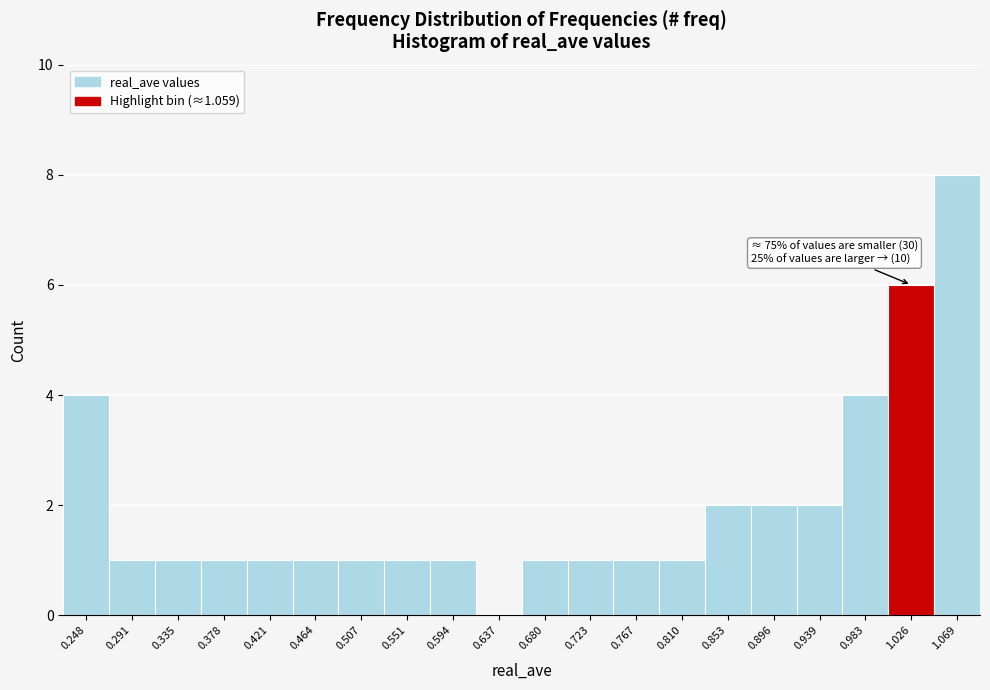

Reading left to right, extract all data points from this chart.

0.248=4	0.291=1	0.335=1	0.378=1	0.421=1	0.464=1	0.507=1	0.551=1	0.594=1	0.637=0	0.680=1	0.723=1	0.767=1	0.810=1	0.853=2	0.896=2	0.939=2	0.983=4	1.026=6	1.069=8